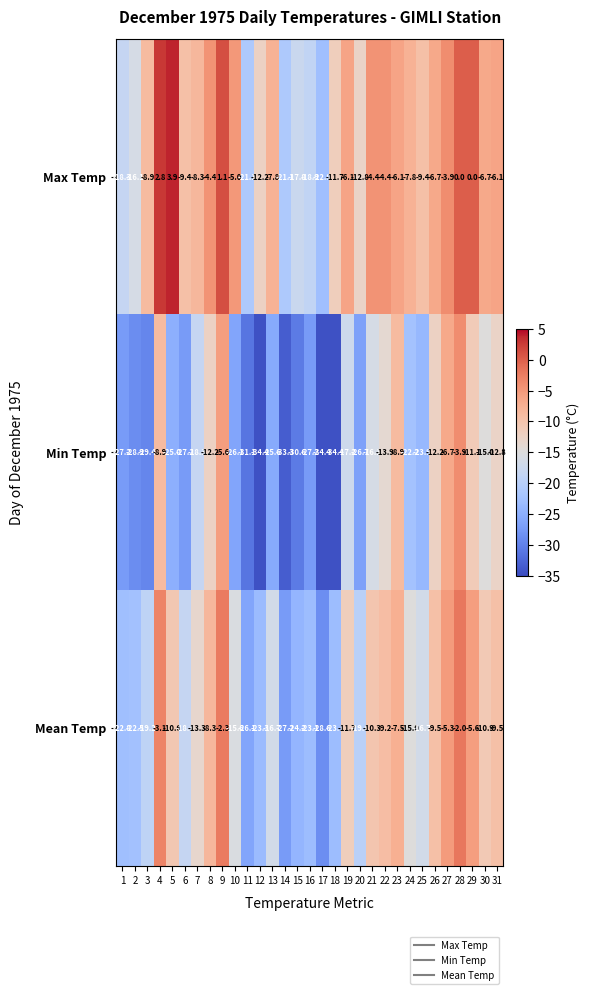

At which category is the sum across all series the highest?

28